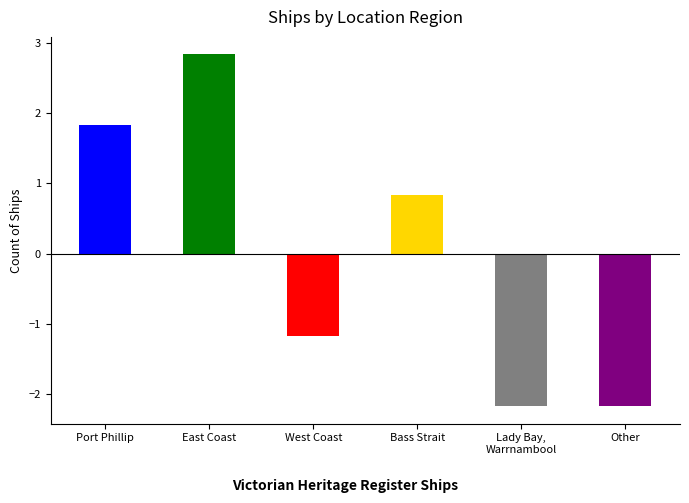

Where is the data nearest to the value 0?

Bass Strait